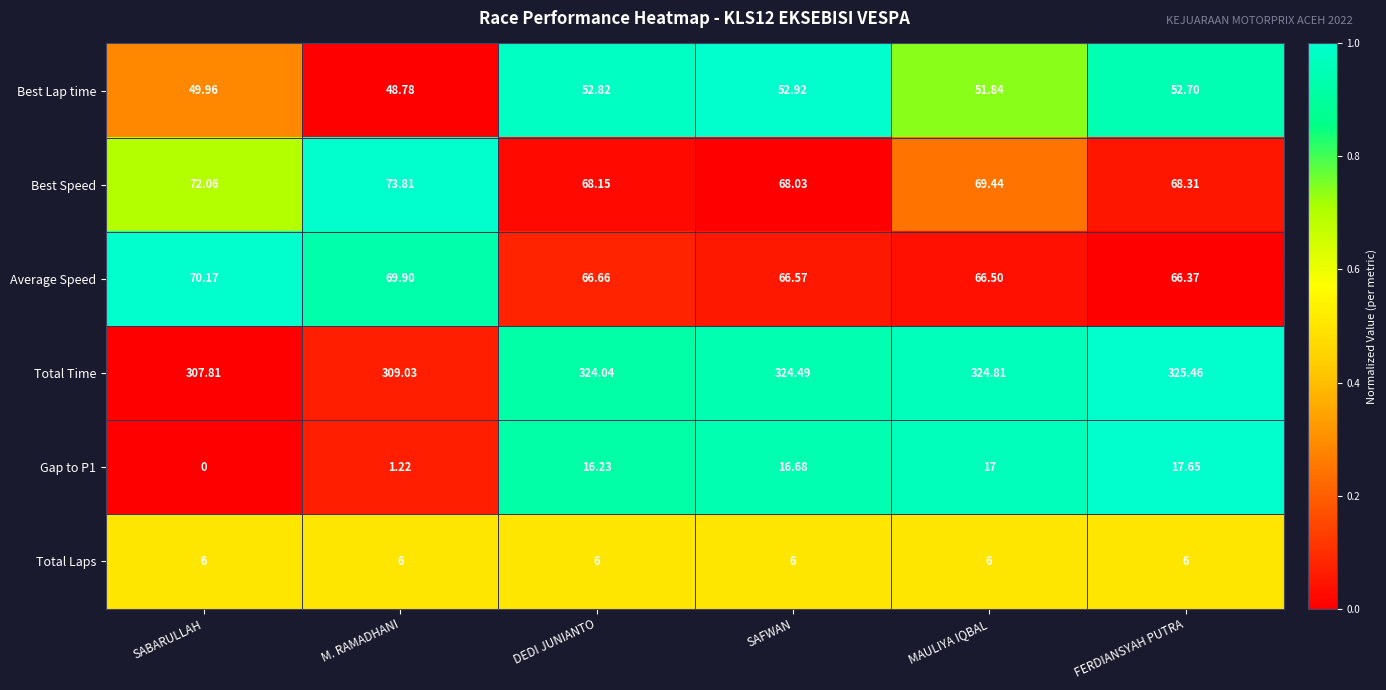

Which series has the largest total across all categories?

Total Time